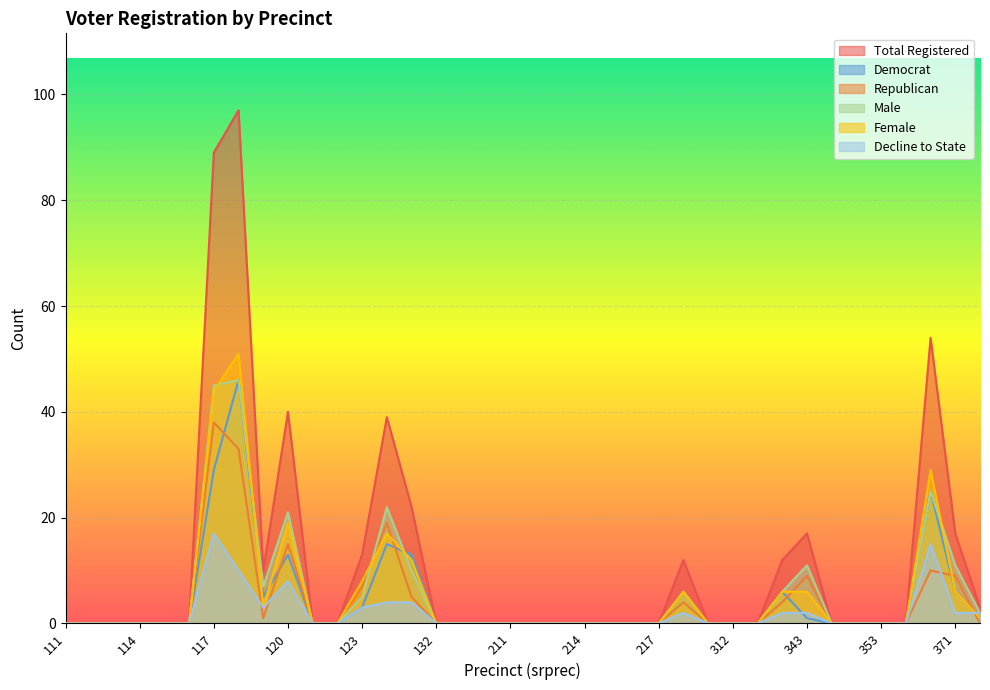

List the labels in order of totreg_r value, smallest first.

111, 112, 113, 114, 115, 116, 121, 122, 132, 141, 142, 211, 212, 213, 214, 215, 216, 217, 311, 312, 341, 351, 352, 353, 354, 381, 119, 222, 342, 123, 343, 371, 131, 124, 120, 361, 117, 118